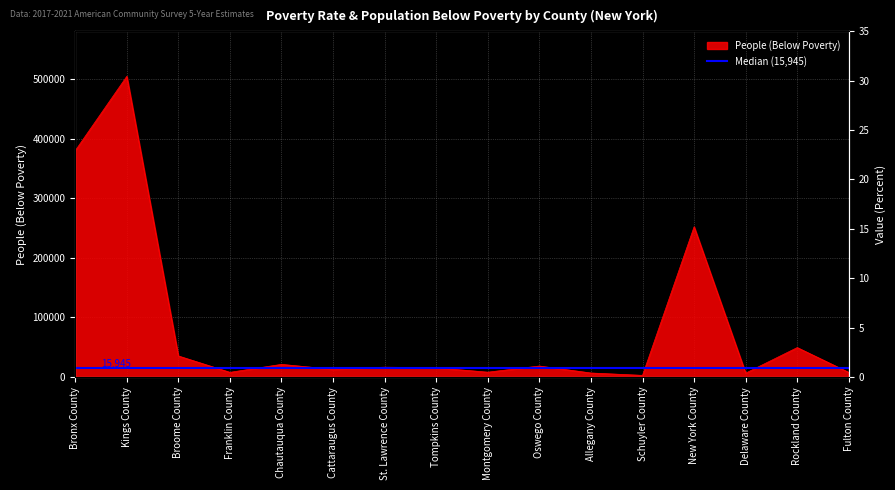

How many interior local valleys (lower than both neighbors) does the data have?

5